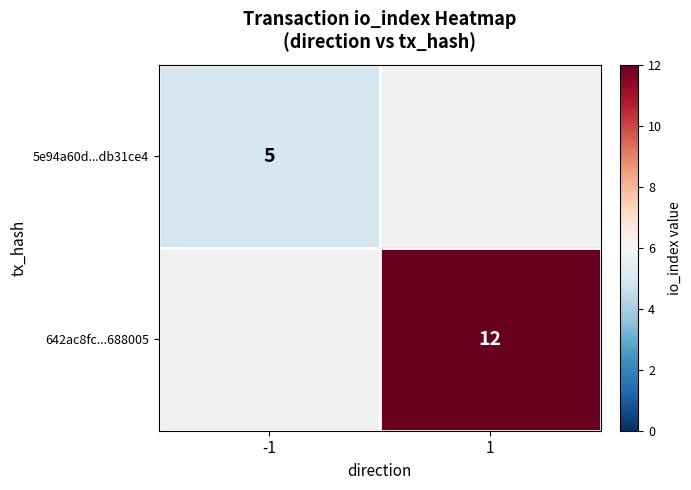

Is the value of 642ac8fc...688005 at 1 greater than the value of 5e94a60d...db31ce4 at -1?

Yes